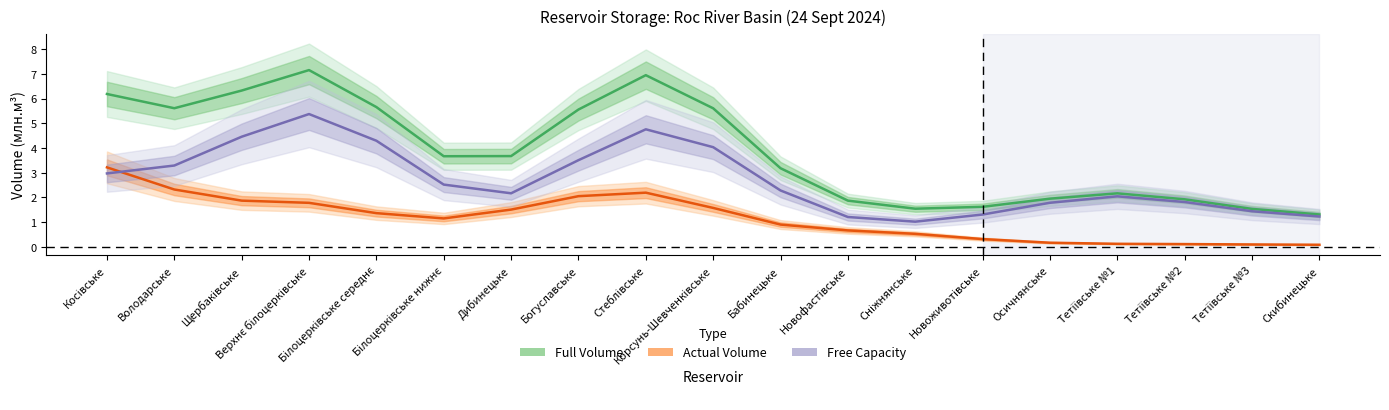

True or false: Actual Volume and Free Capacity cross at least once.

True